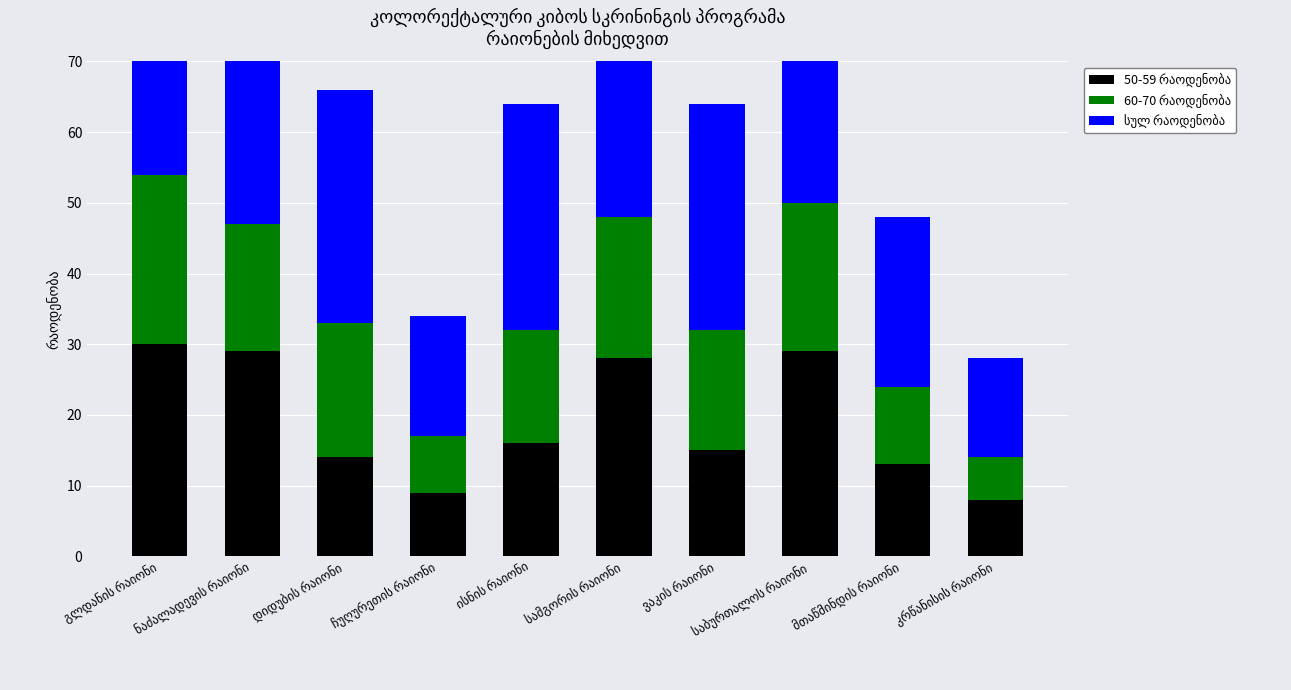

How many bars are there in total?

30